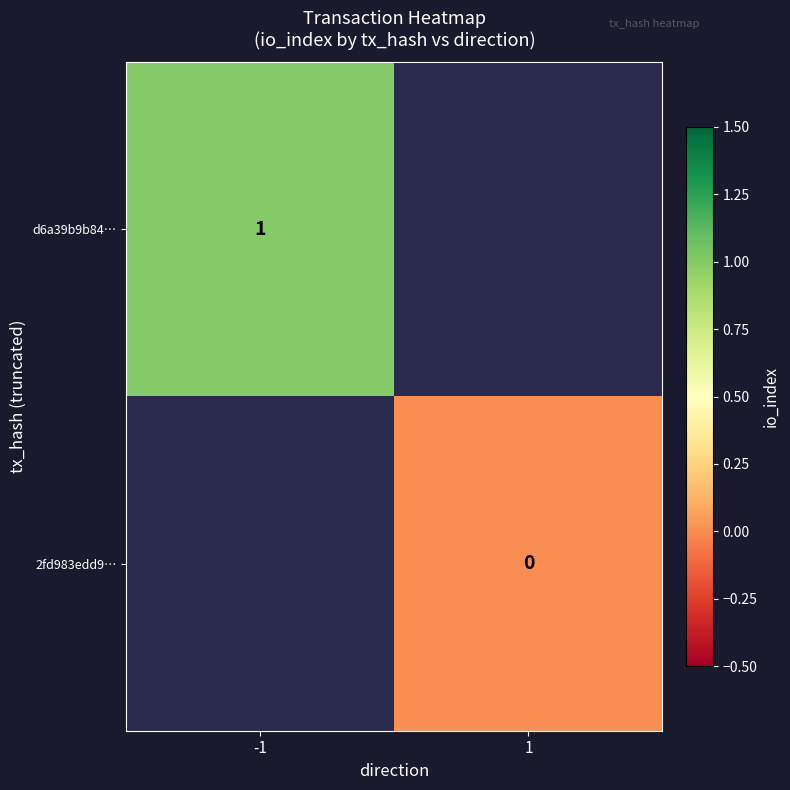

Is it true that d6a39b9b84… equals 1 at -1?

True